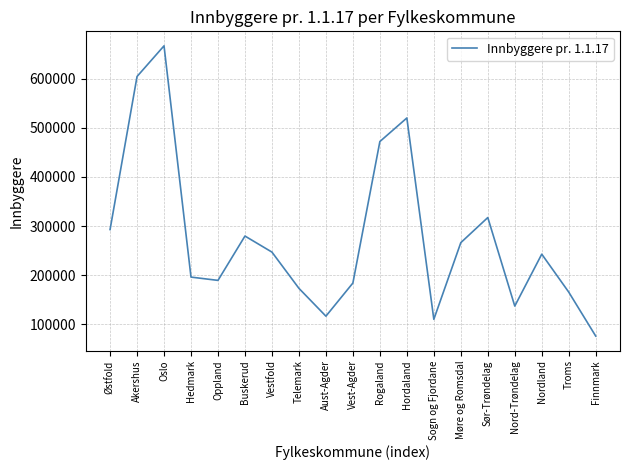

What is the change in value from Østfold to Akershus?

+311475